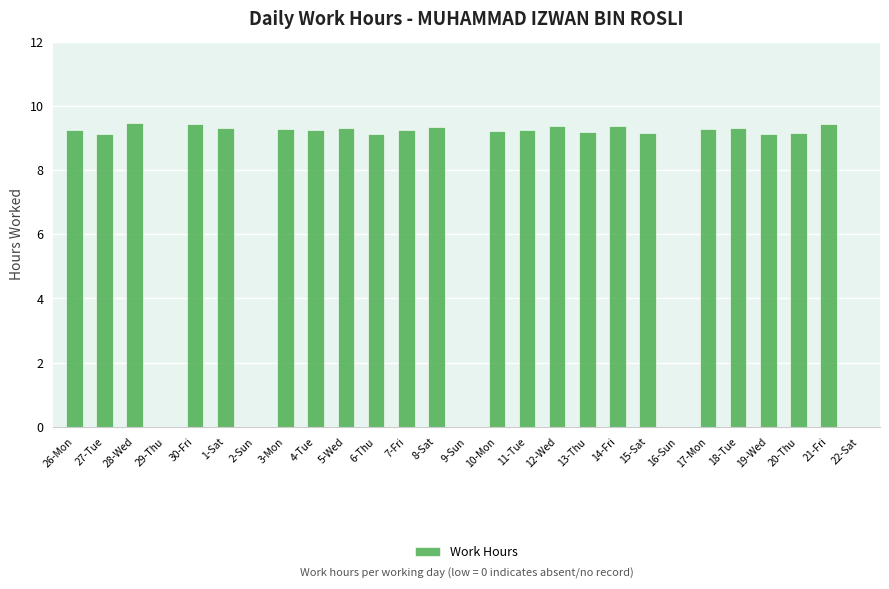

What is the sum of all values?

204.0